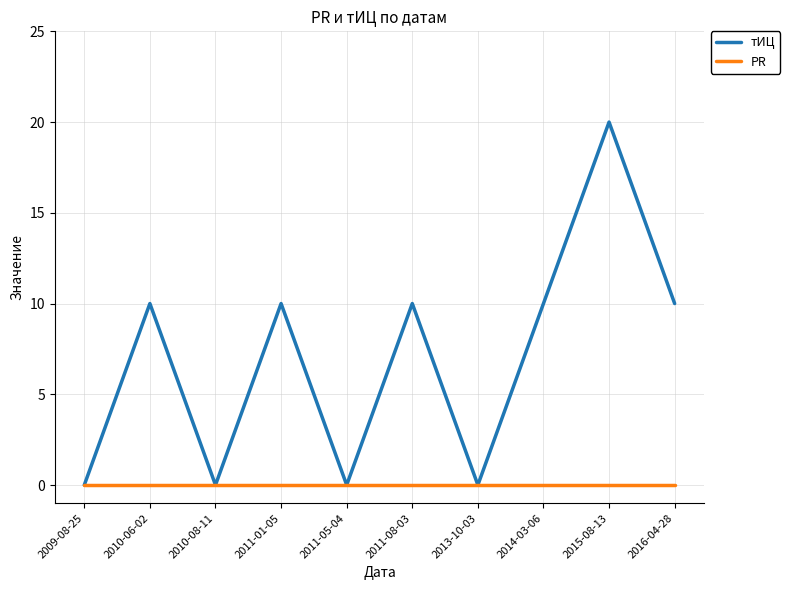

What are all the series names shown in the legend?

тИЦ, PR